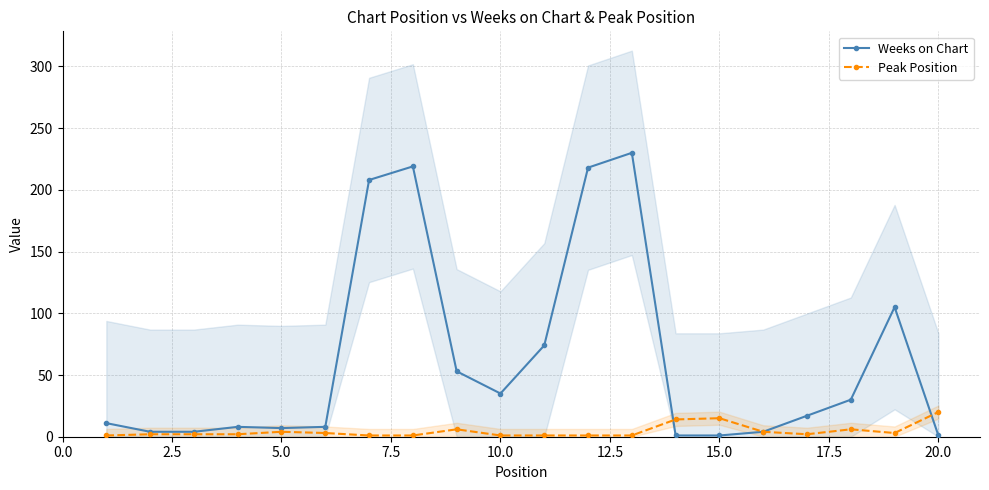

What is the maximum value for Peak Position?

20